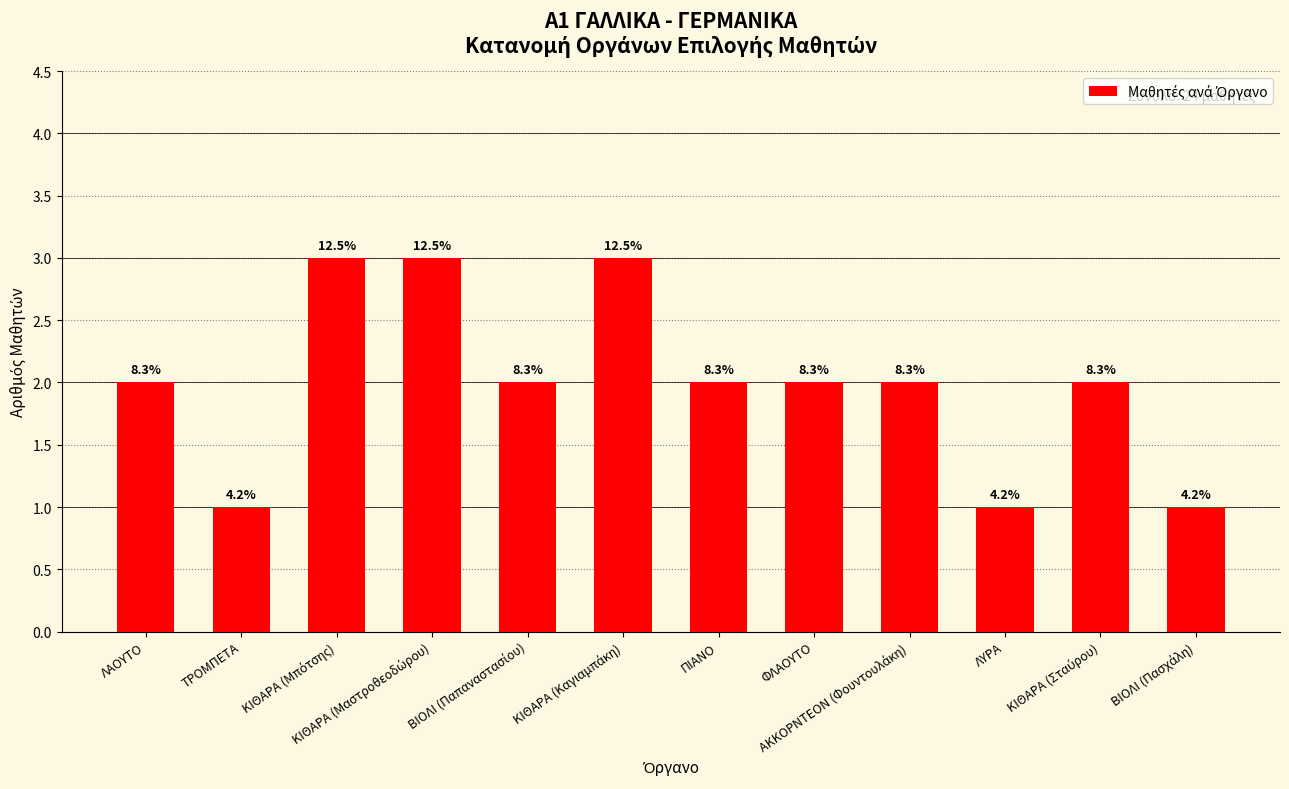

At which label does the data first exceed 2?

ΚΙΘΑΡΑ (Μπότσης)